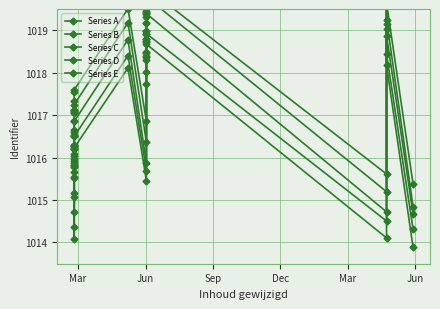

Rank the series by their maximum value, from lowest to highest.

Series A, Series B, Series C, Series D, Series E